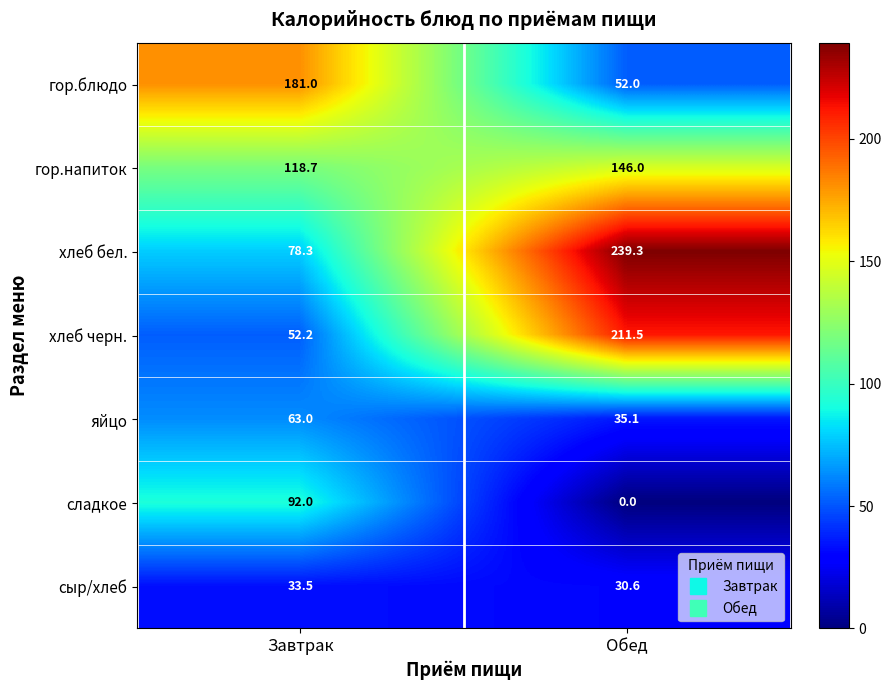

Reading left to right, extract all data points from this chart.

гор.блюдо: Завтрак=181.0	Обед=52.0
гор.напиток: Завтрак=118.7	Обед=146.0
хлеб бел.: Завтрак=78.3	Обед=239.3
хлеб черн.: Завтрак=52.2	Обед=211.5
яйцо: Завтрак=63.0	Обед=35.1
сладкое: Завтрак=92.0	Обед=0.0
сыр/хлеб: Завтрак=33.5	Обед=30.6